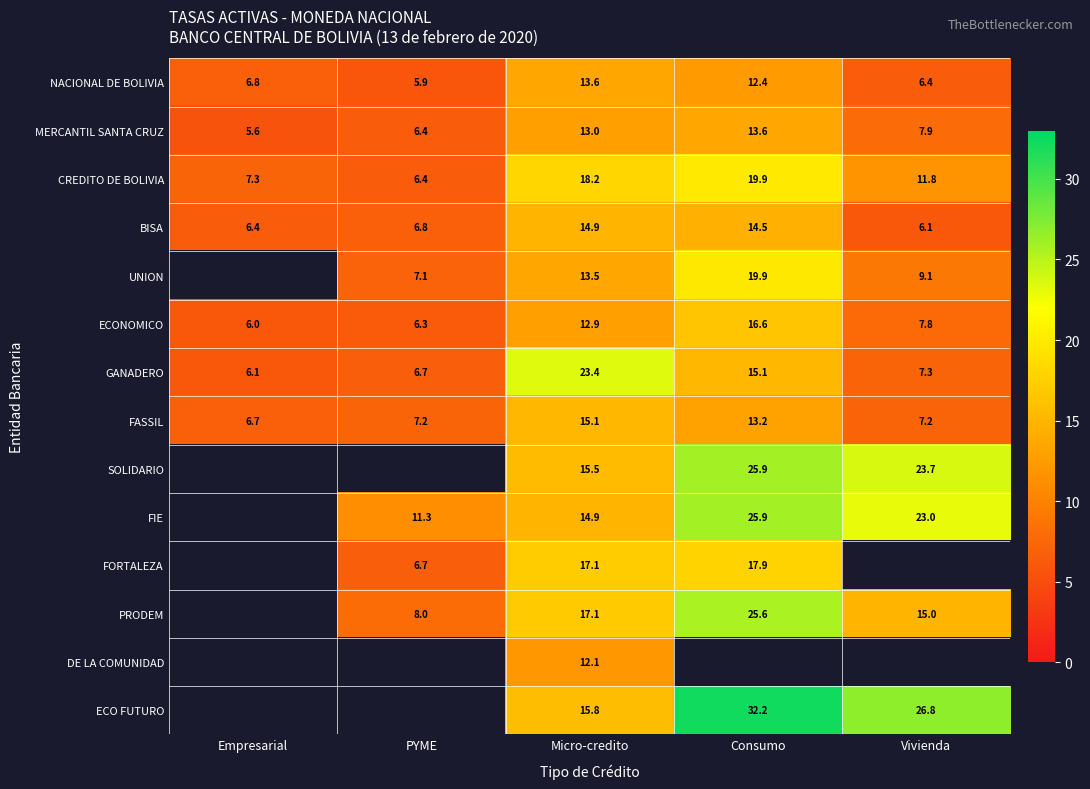

How many values in the ECONOMICO series are below 7?

2